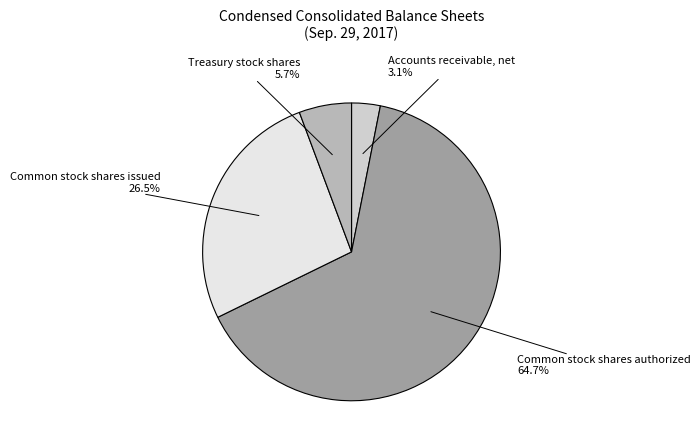

How many slices are in this pie chart?

4